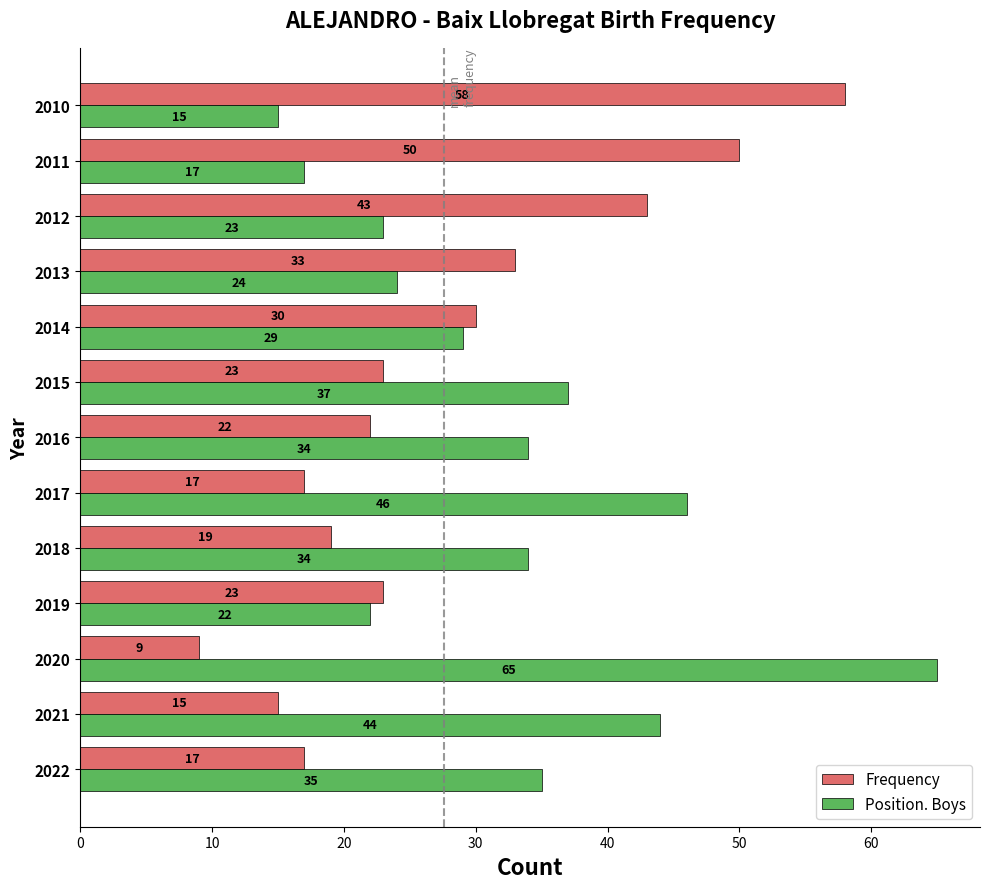

What is the minimum value for Frequency?

9